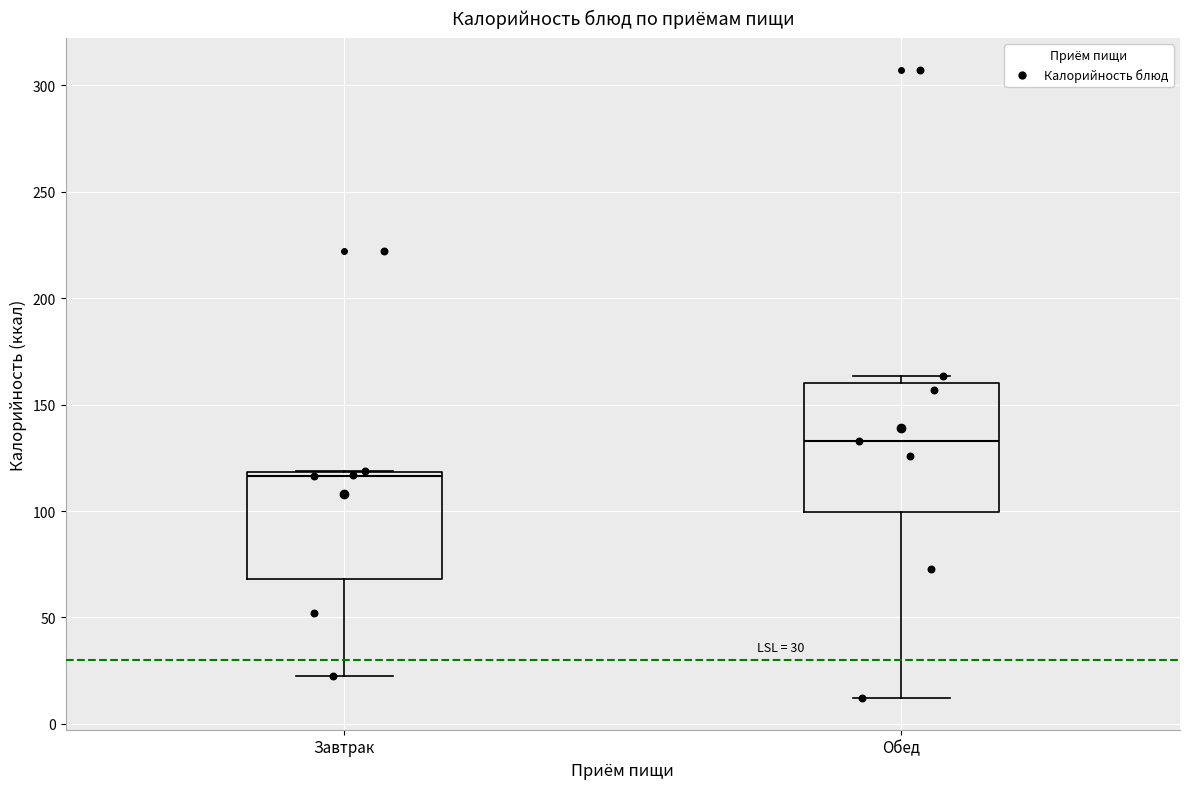

Which box's median line is the lowest?

Завтрак